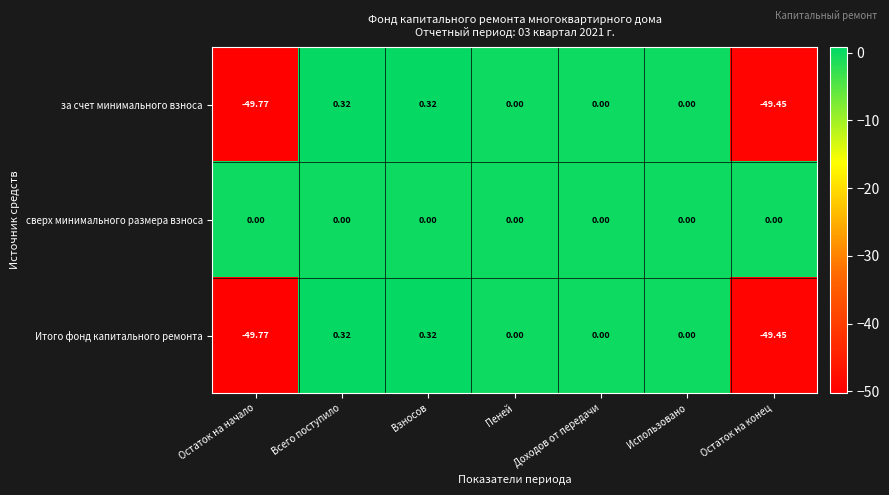

Which category has the lowest value in the за счет минимального взноса series?

Остаток на начало